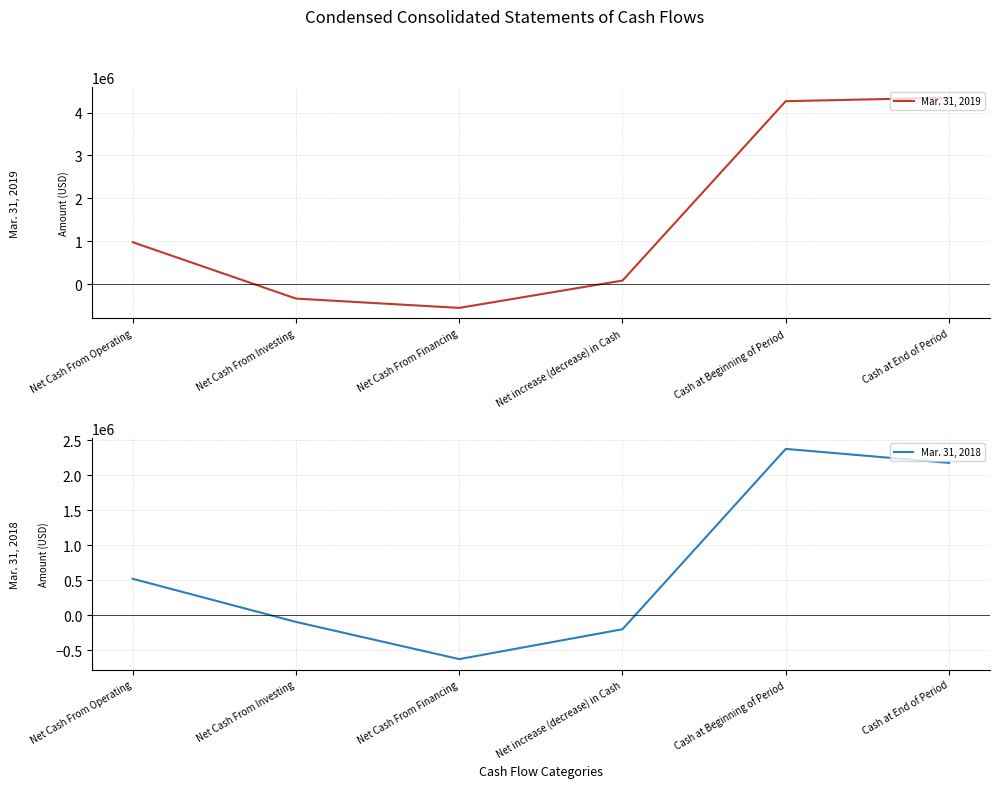

Is this an area chart (filled region under the line)?

No